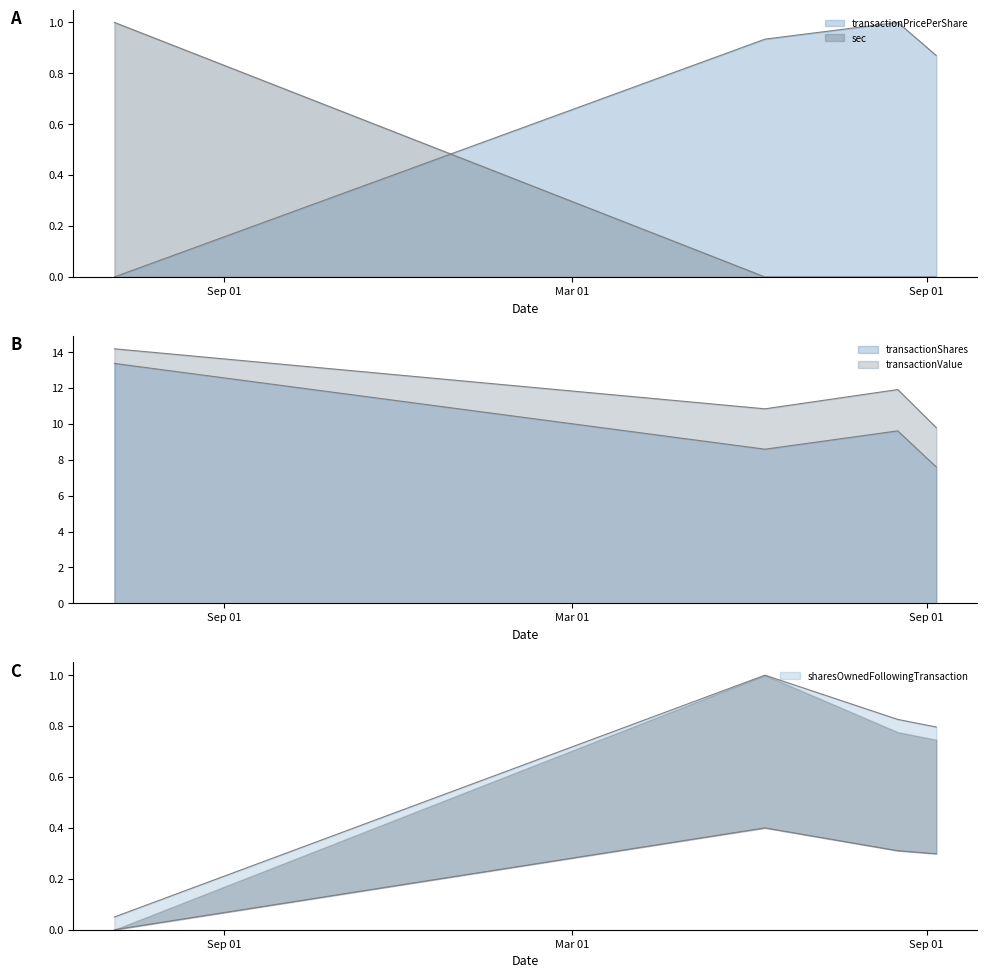

Which series has the widest spread of values?

transactionShares